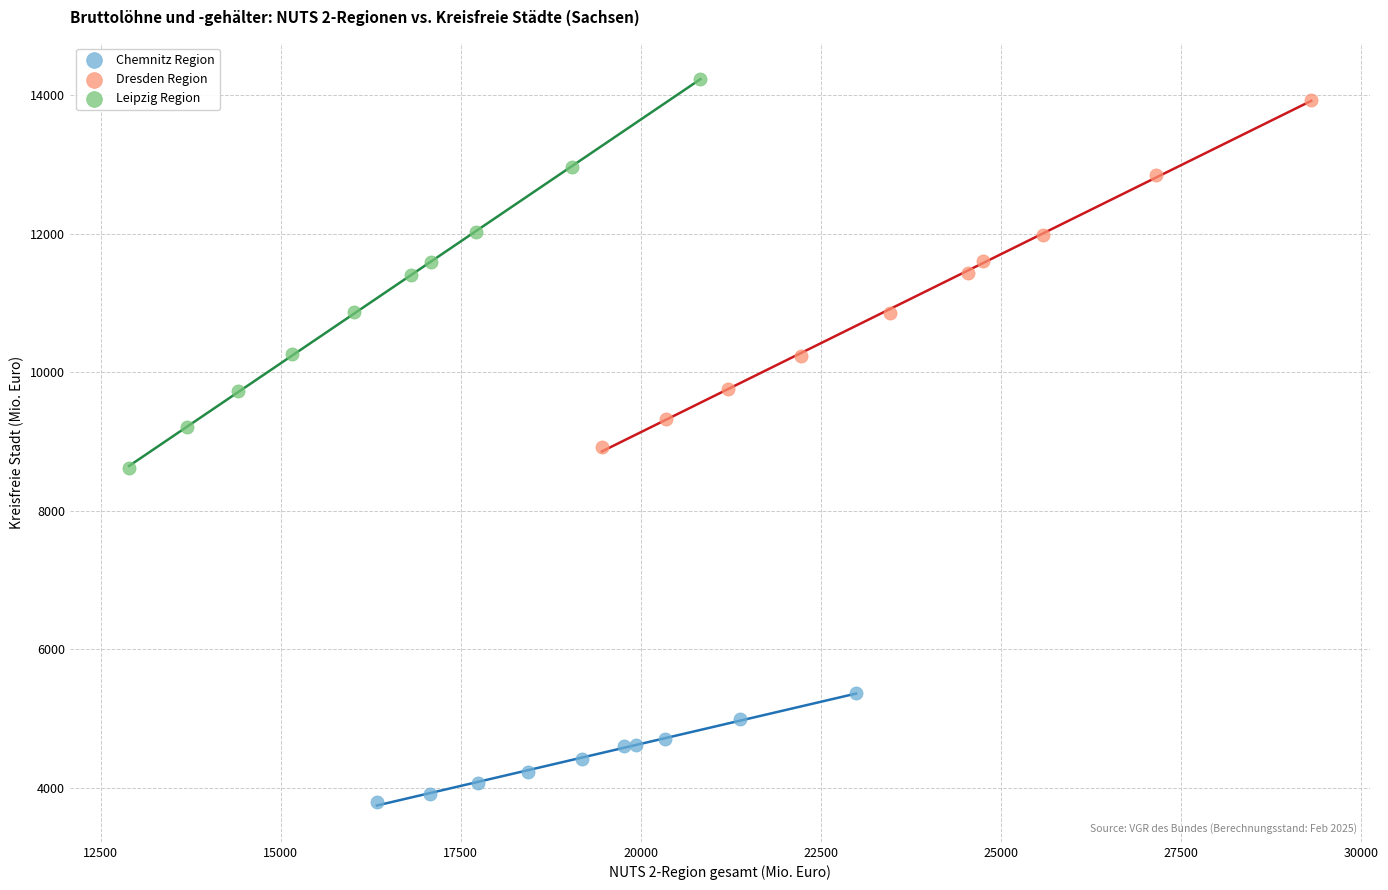

Which series has the largest Y range (max minus min)?

Leipzig Region